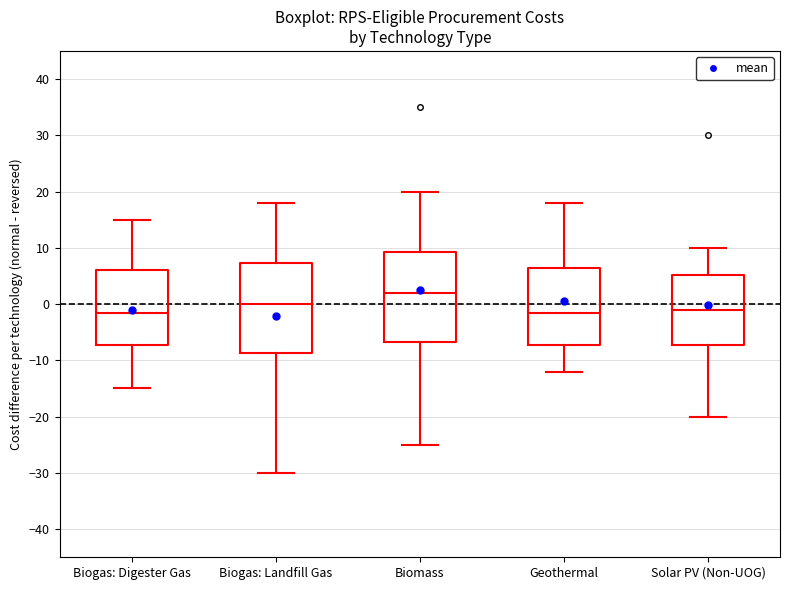

Reading left to right, transcribe this box plot: for each box, give where its median line is, the range the box spans, and where its two whiskers end, as read against the y-axis. The values are not printed on the chart, so give them approximately, as read against the axis.

Biogas: Digester Gas: median -1, box -7 to 6, whiskers -15 to 15
Biogas: Landfill Gas: median 0, box -9 to 7, whiskers -30 to 18
Biomass: median 2, box -7 to 9, whiskers -25 to 20
Geothermal: median -1, box -7 to 7, whiskers -12 to 18
Solar PV (Non-UOG): median -1, box -7 to 5, whiskers -20 to 10